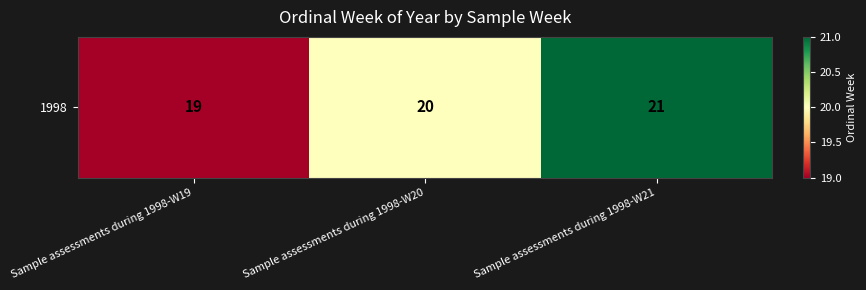

Rank the categories by value from lowest to highest.

Sample assessments during 1998-W19, Sample assessments during 1998-W20, Sample assessments during 1998-W21